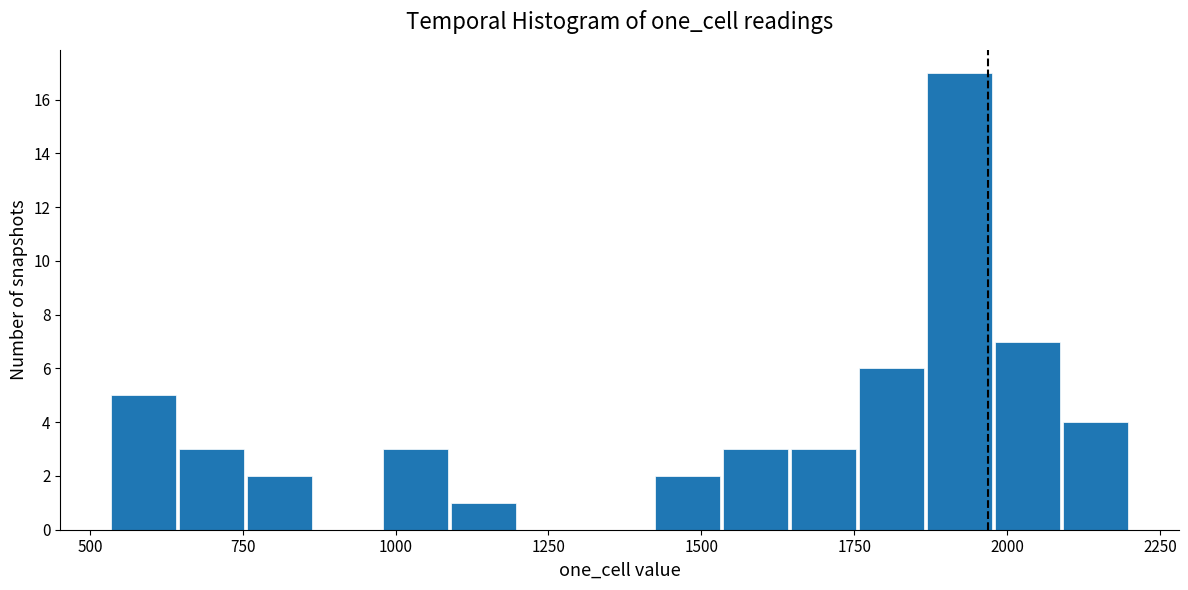

Around what value on the x-axis is the tallest bar? Give the approximate position of its centre, as read against the axis.

1900